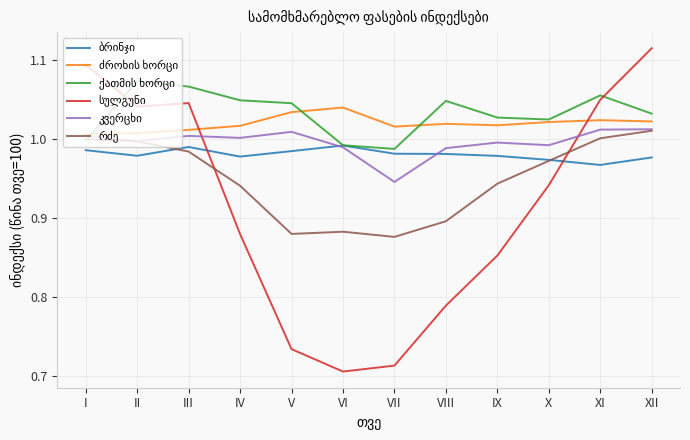

At which category is the sum across all series the highest?

XII